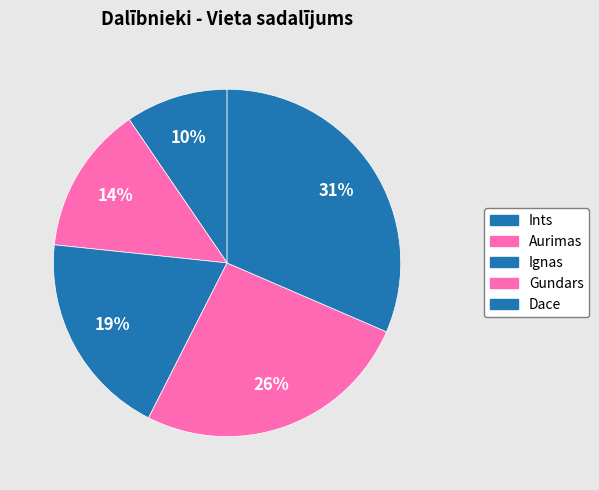

Which category has the smallest portion of the pie?

Ints